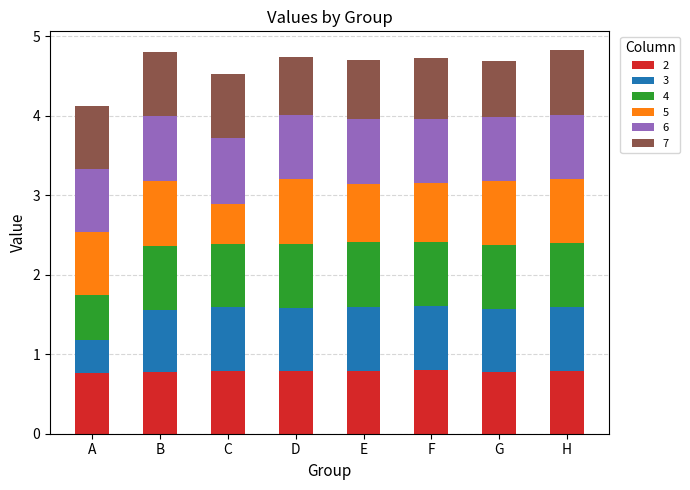

How many 2 values are between 0 and 1?

8